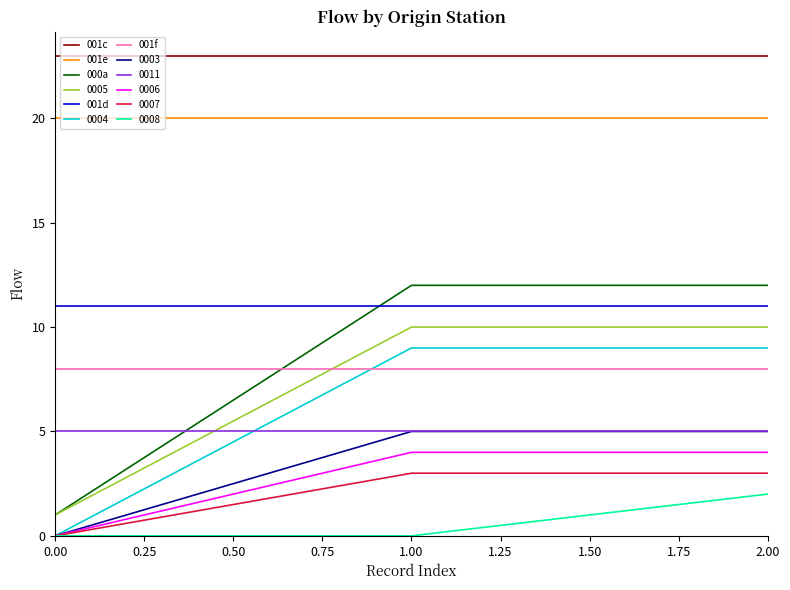

What is the spread (max minus min) of values at 0.00?

23